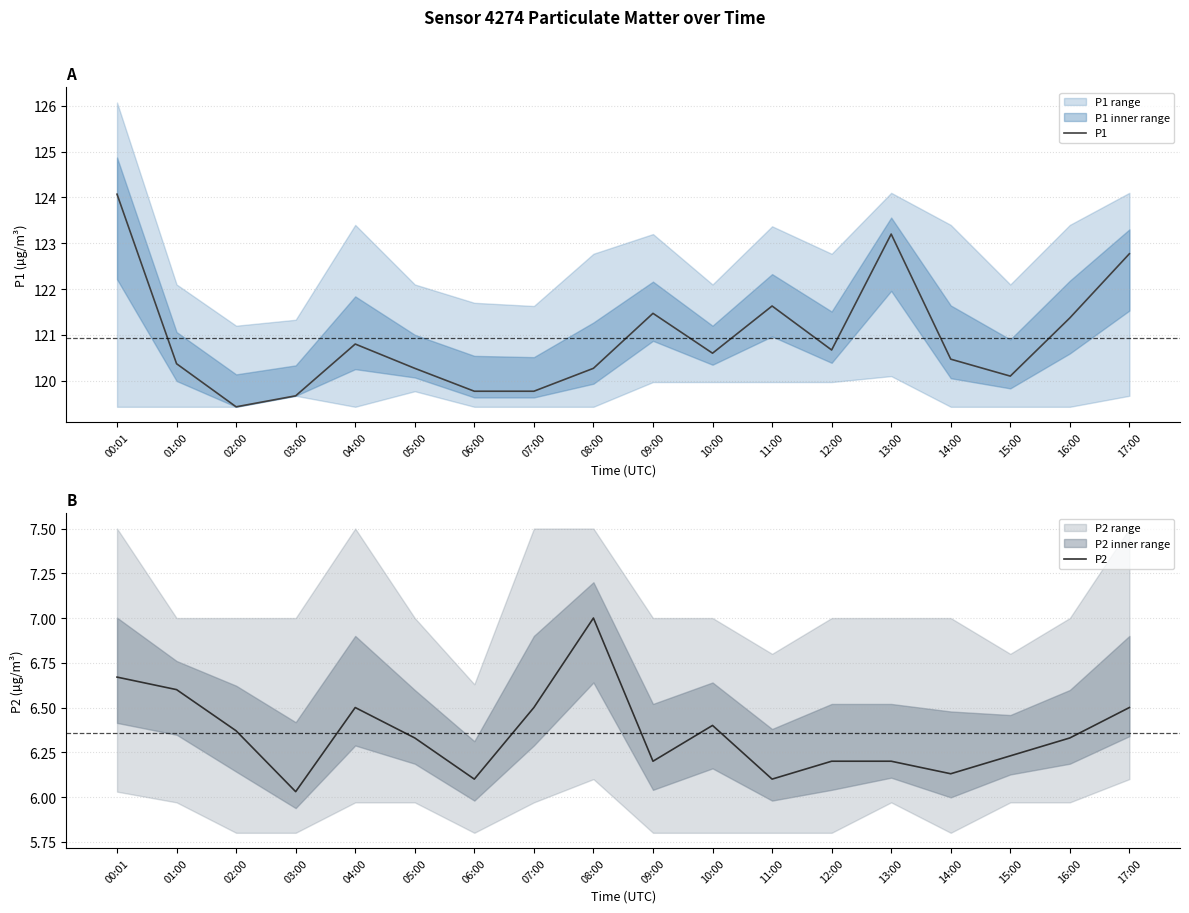

What is the total value across all series at 01:00?

127.0